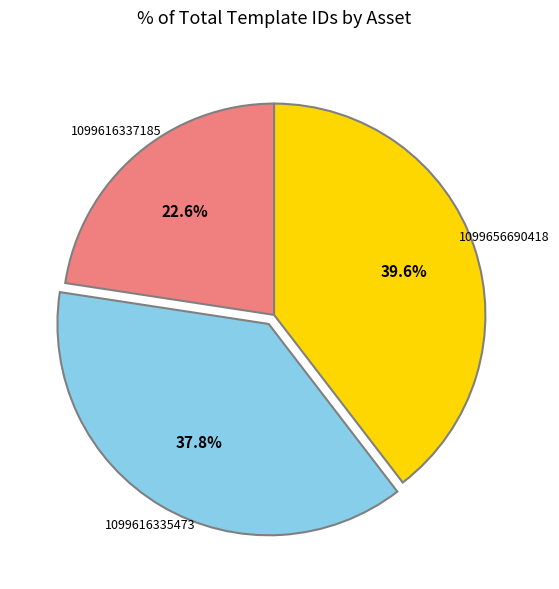

Is there any slice that represents more than half of the pie?

No